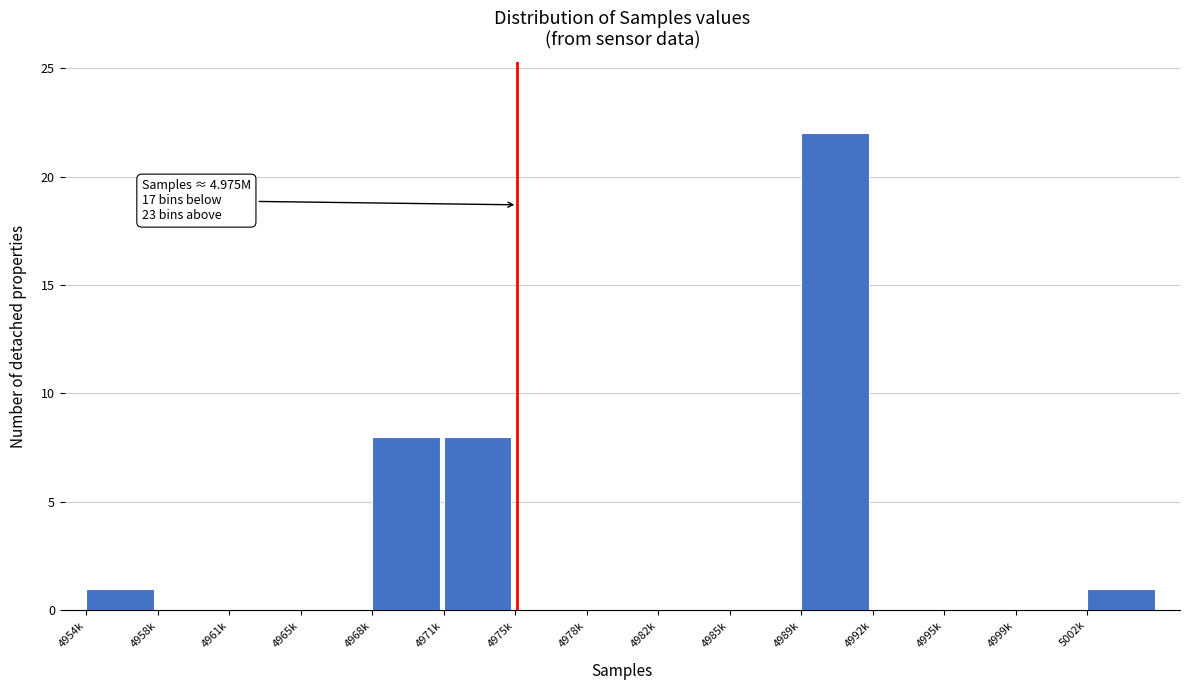

Reading left to right, extract all data points from this chart.

4954k=1	4958k=0	4961k=0	4965k=0	4968k=8	4971k=8	4975k=0	4978k=0	4982k=0	4985k=0	4989k=22	4992k=0	4995k=0	4999k=0	5002k=1